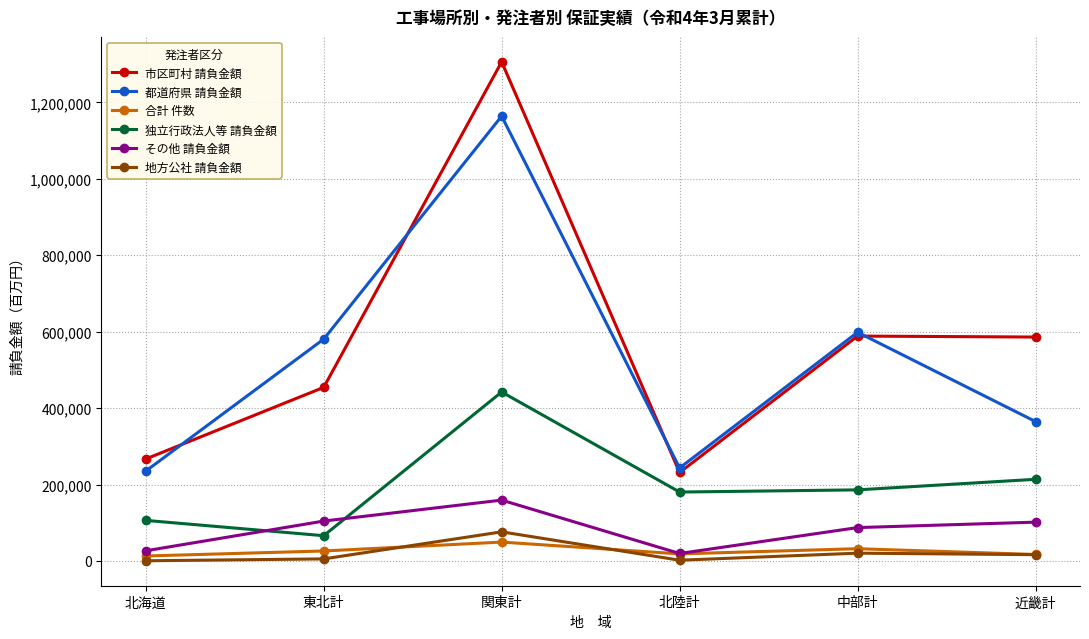

How many data points in その他 請負金額 are less than 101538?

3